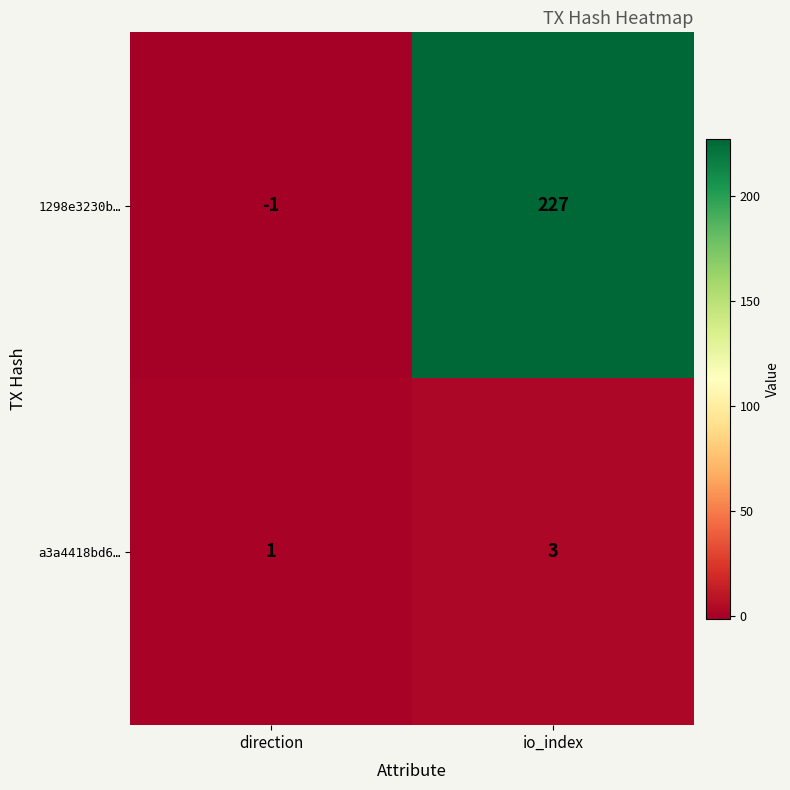

How many categories are shown in the chart?

2